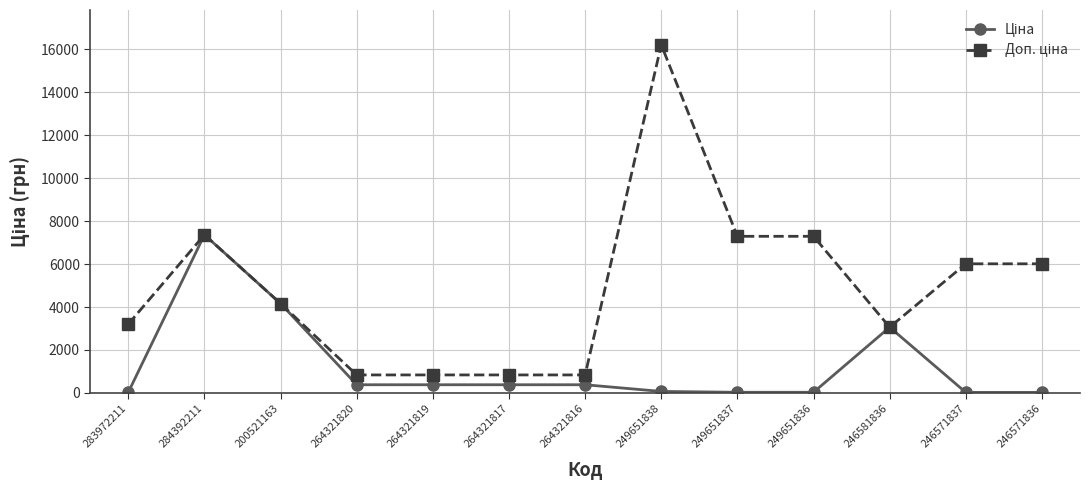

What is the maximum value shown in the chart?

16200.0